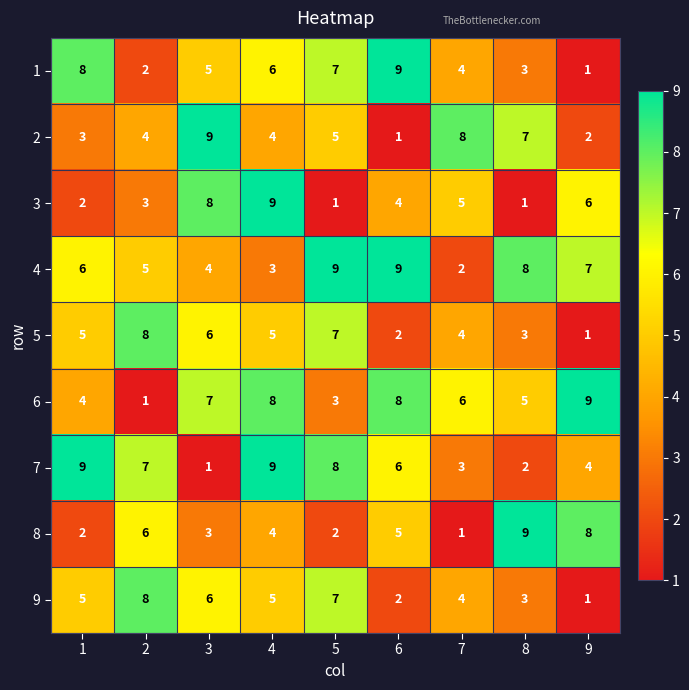

What is the total value across all series at 7?

37